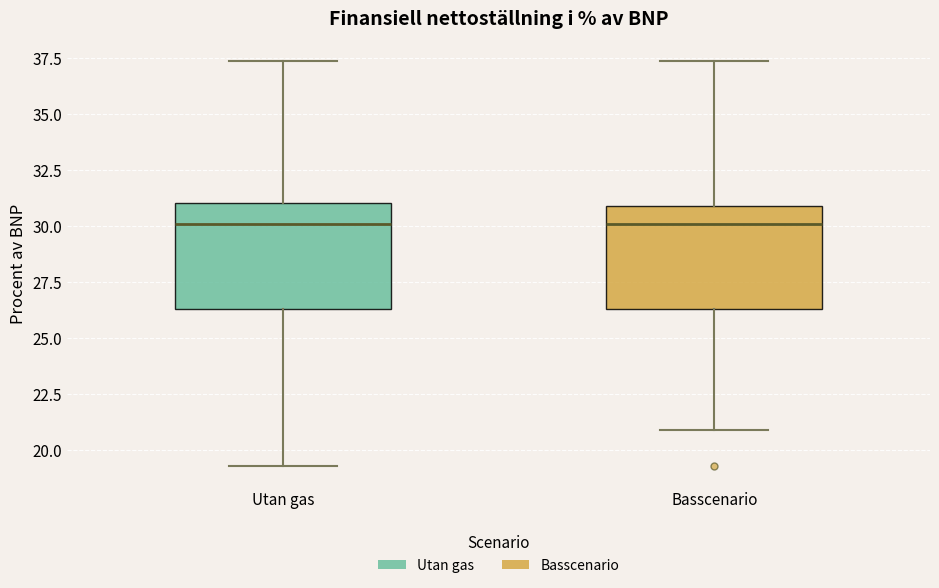

Reading left to right, transcribe this box plot: for each box, give where its median line is, the range the box spans, and where its two whiskers end, as read against the y-axis. The values are not printed on the chart, so give them approximately, as read against the axis.

Utan gas: median 30.0, box 26.5 to 31.0, whiskers 19.5 to 37.5
Basscenario: median 30.0, box 26.5 to 31.0, whiskers 21.0 to 37.5